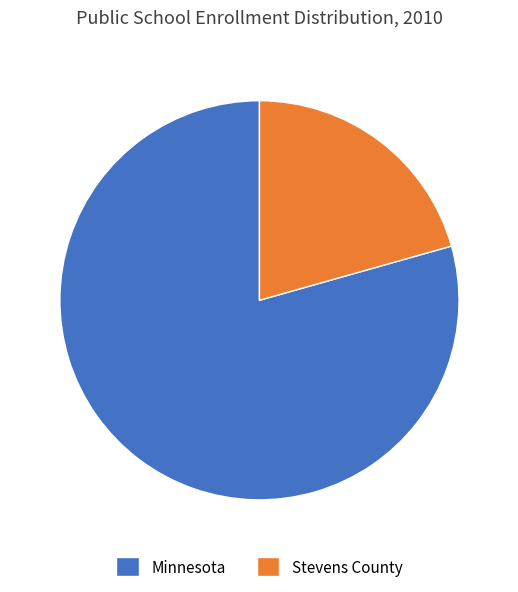

What is the largest slice in the pie chart?

Minnesota